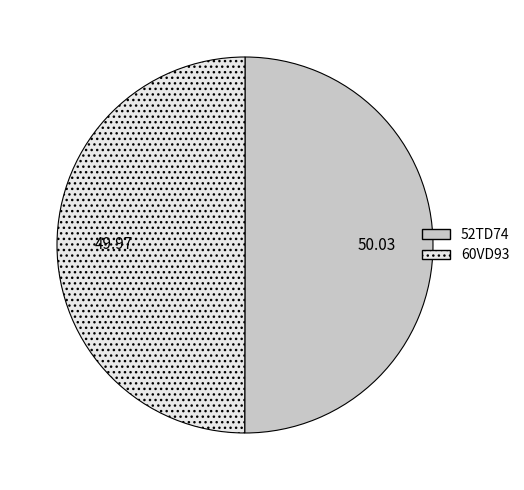

Do 52TD74 and 60VD93 together represent more than half of the pie?

Yes